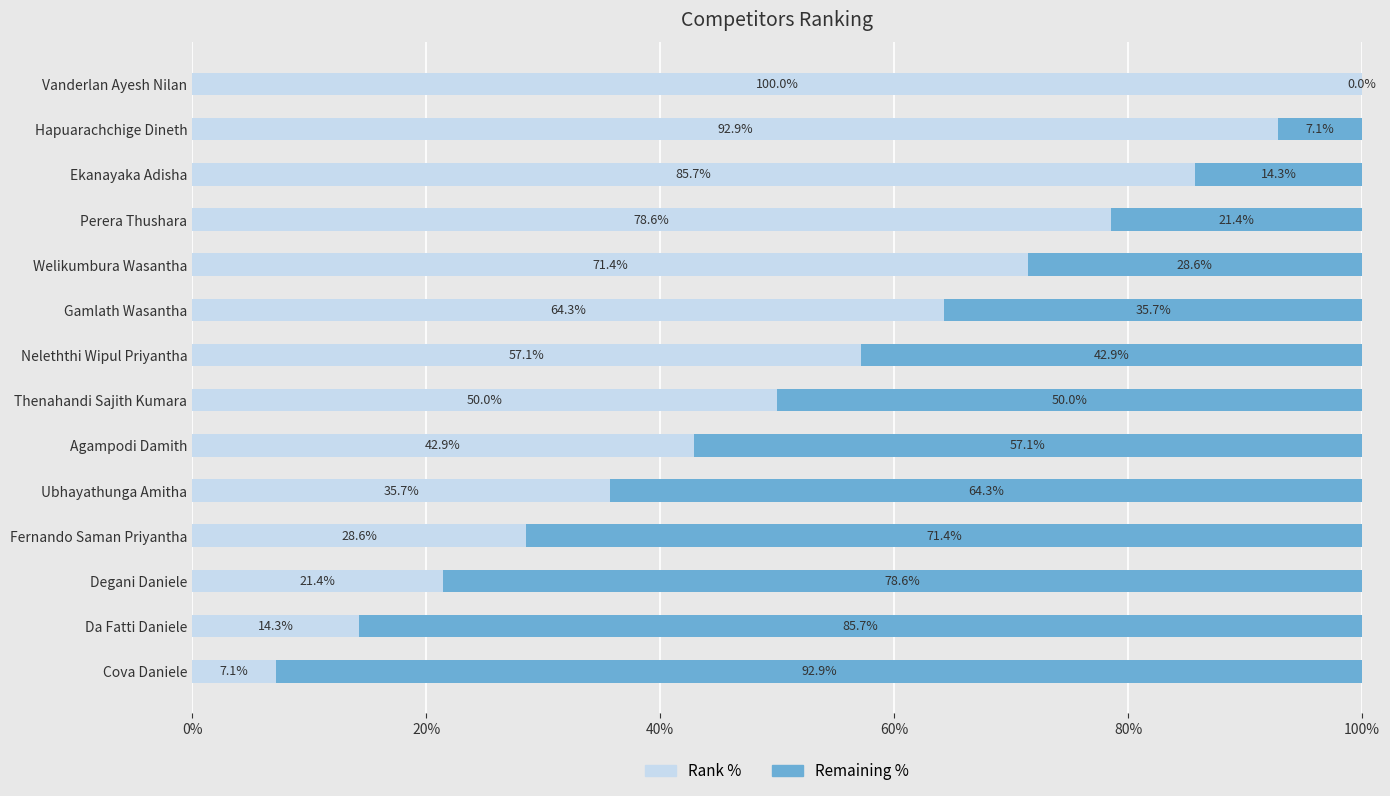

Read the Rank % value at Vanderlan Ayesh Nilan.

100.0